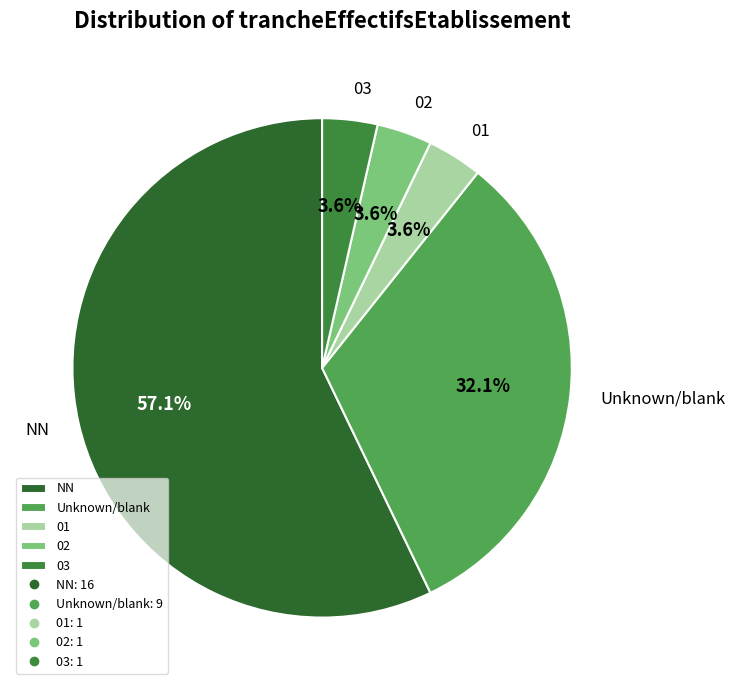

The 03 slice represents 4% of the pie. True or false?

True